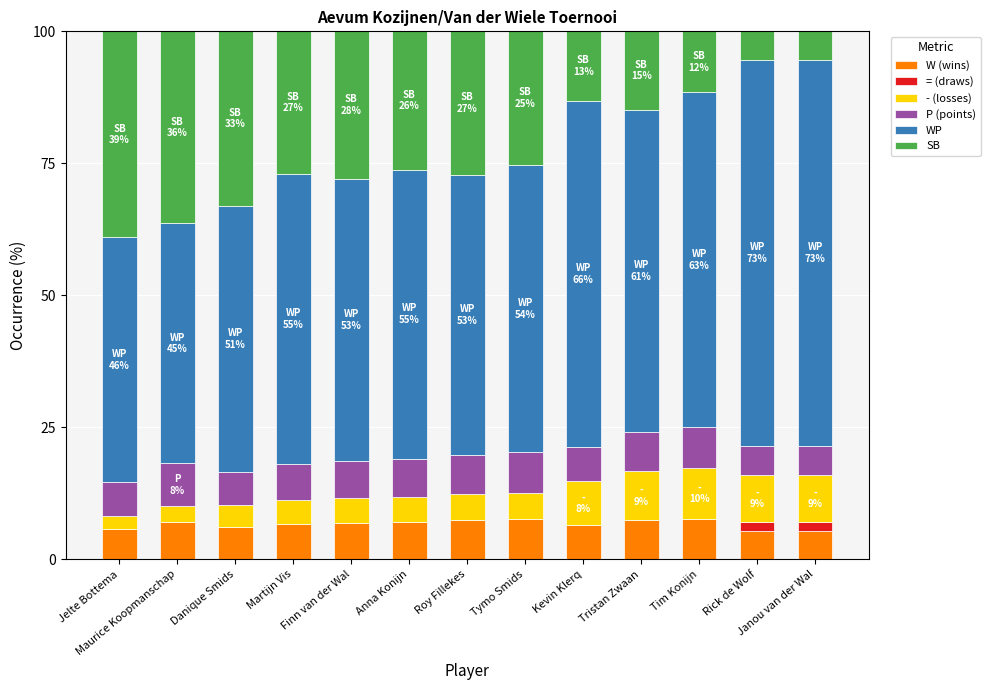

What is the maximum value for W (wins)?

7.7